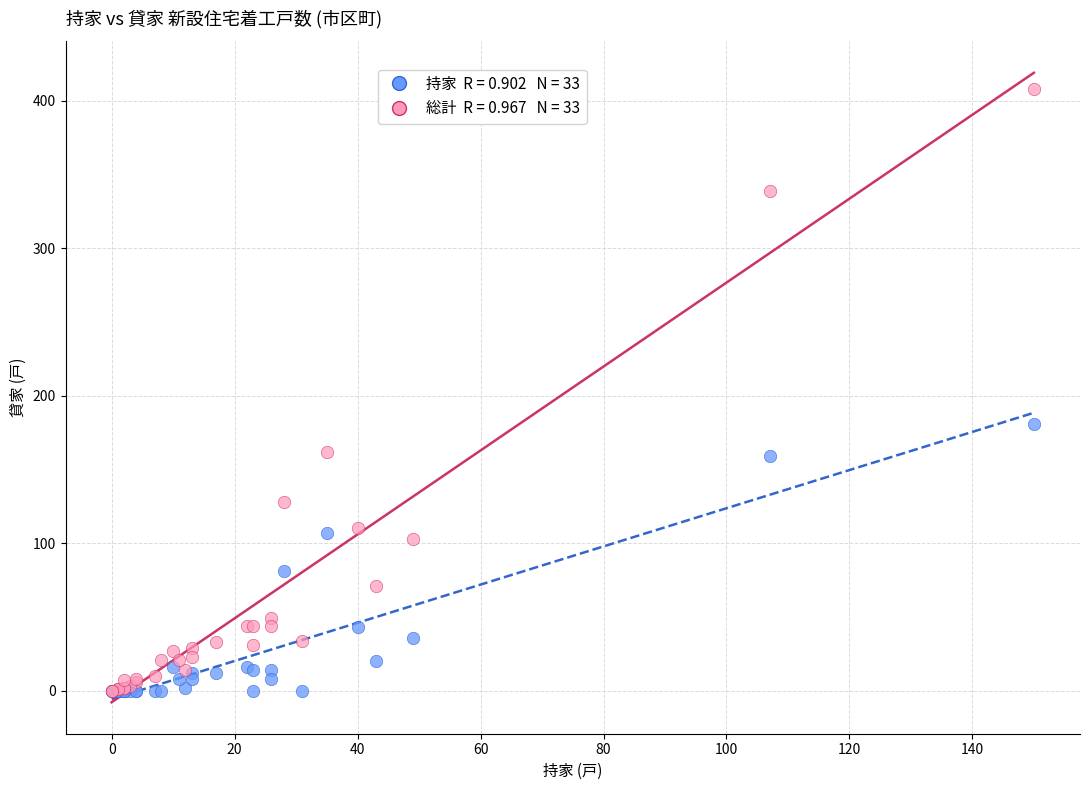

Across all series, what Y value is closest to 204?

181